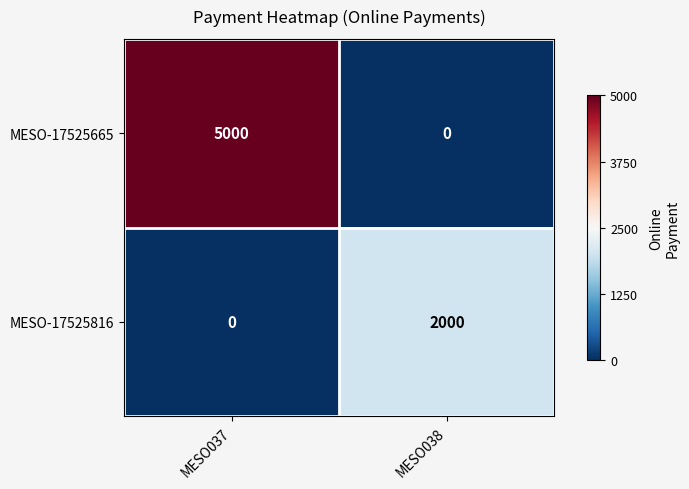

Rank the series by their average value, from highest to lowest.

MESO-17525665, MESO-17525816